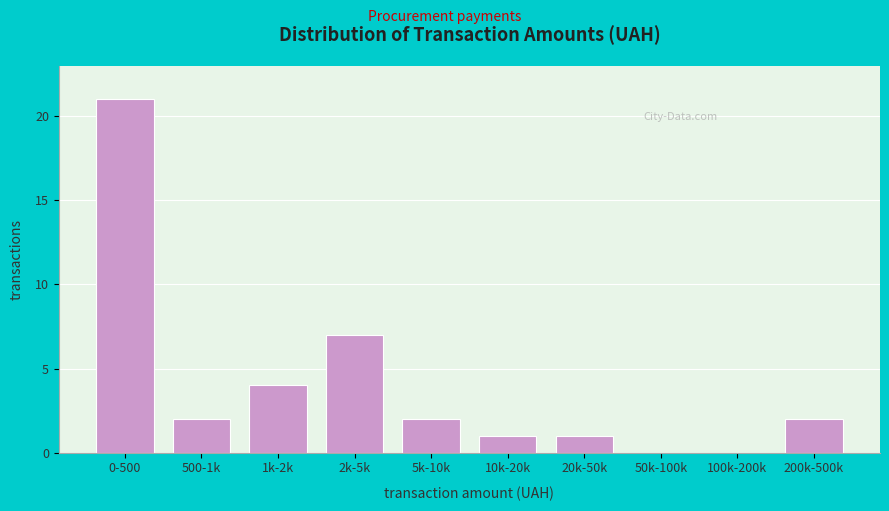

Reading right to left, what are all the values shown in this chart?

200k-500k=2	100k-200k=0	50k-100k=0	20k-50k=1	10k-20k=1	5k-10k=2	2k-5k=7	1k-2k=4	500-1k=2	0-500=21